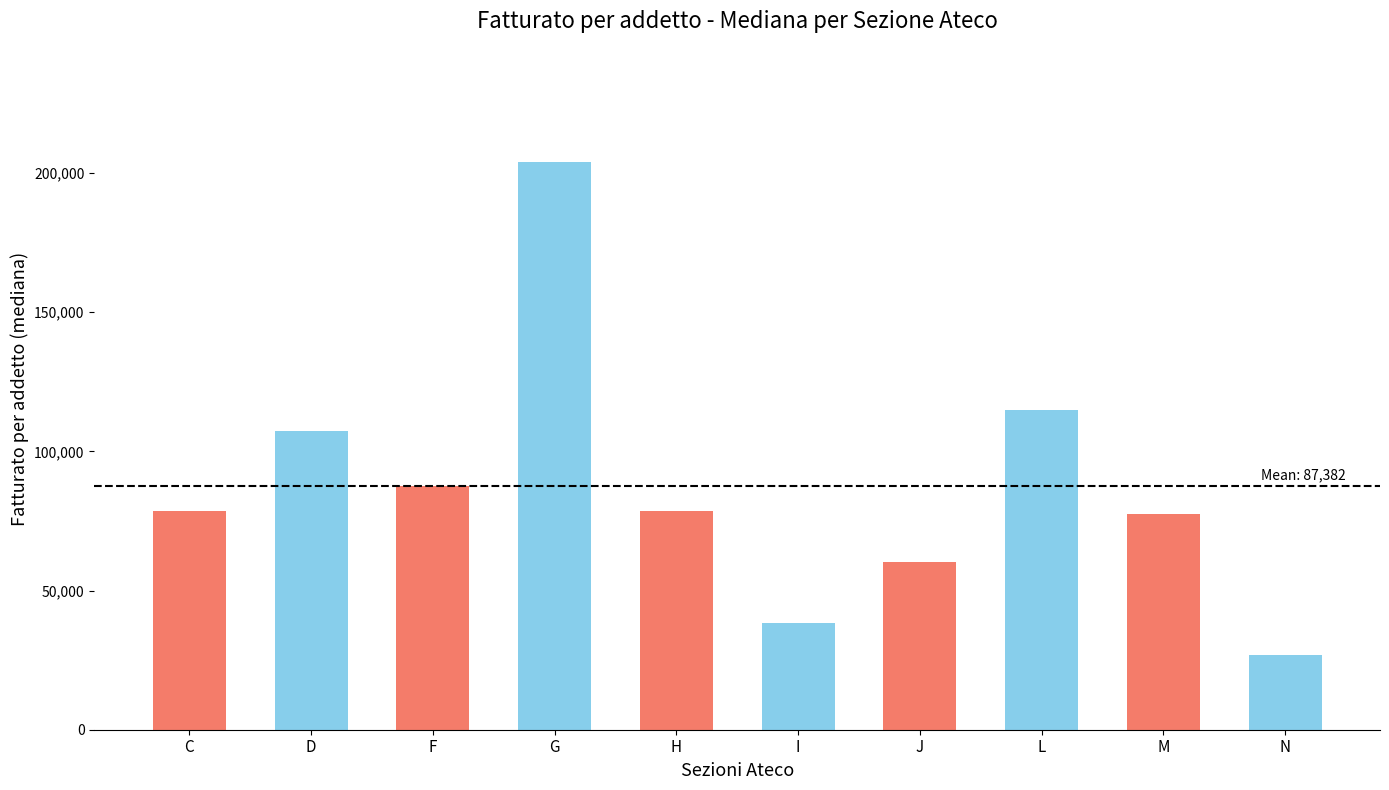

The chart shows a value of 203842.5 at G. True or false?

True